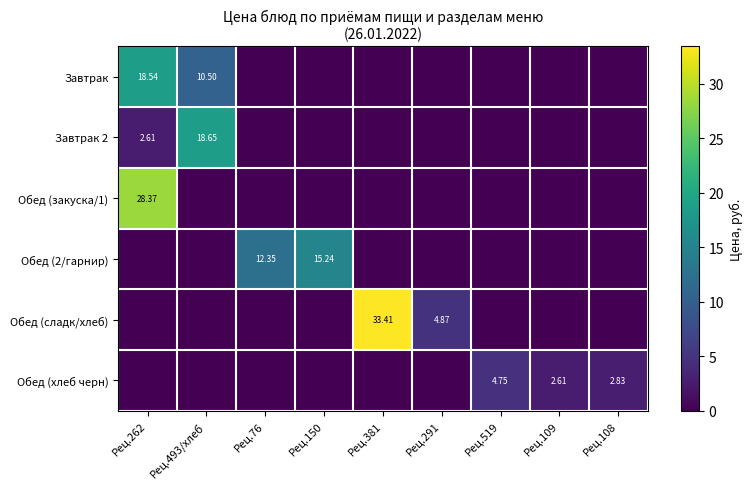

How many values in Обед (хлеб черн) are above zero?

3